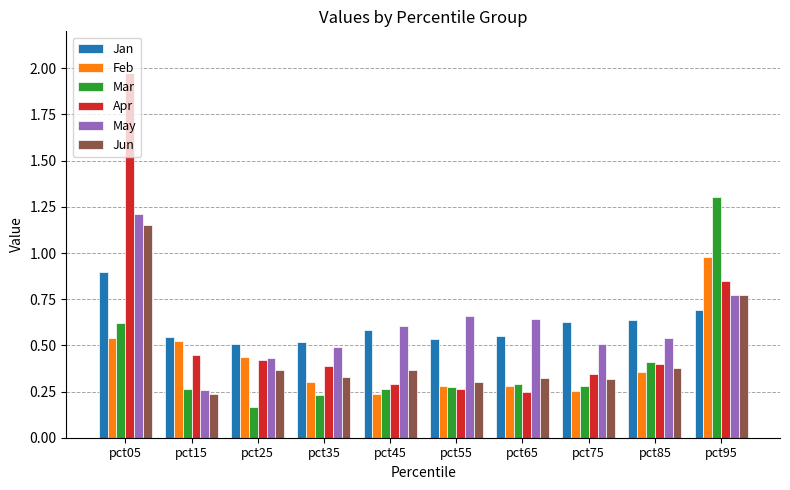

At which category does the chart reach its peak across all series?

pct05